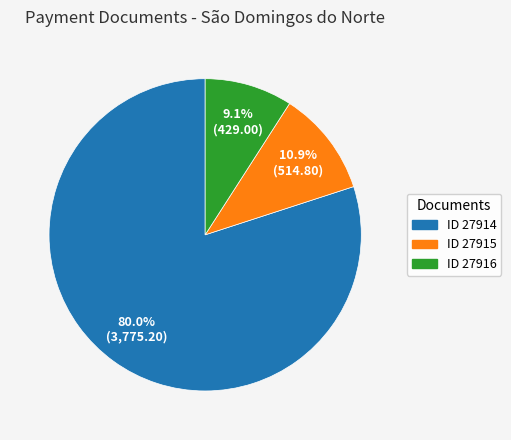

Rank the categories by value from lowest to highest.

ID 27916, ID 27915, ID 27914